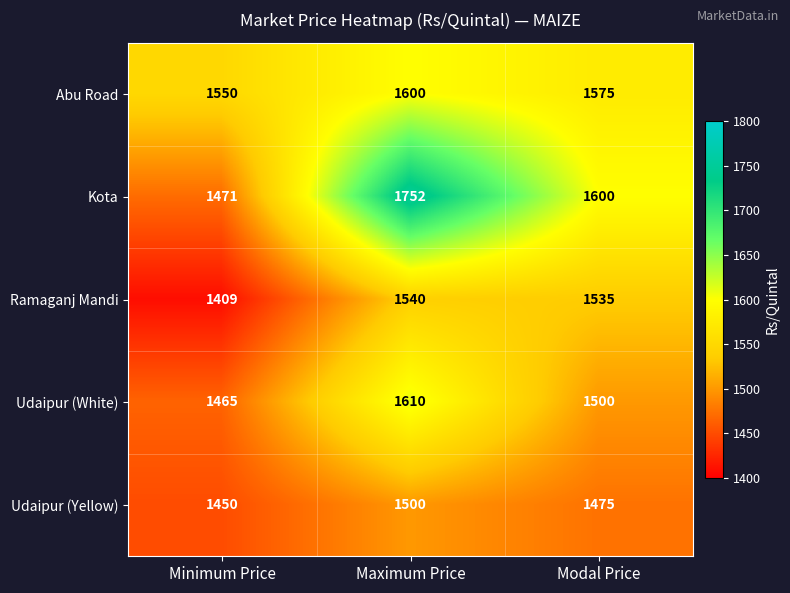

Count the Kota values in the range 1471 to 1752.

3